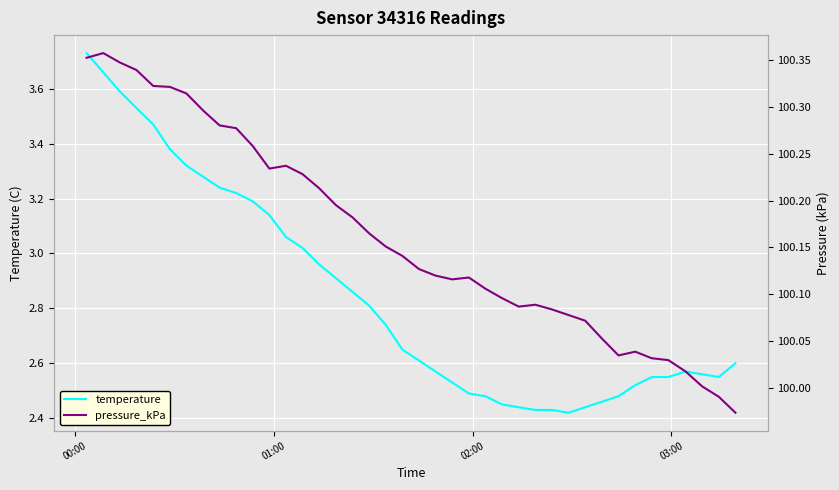

How many values in the pressure_kPa series exceed 100?

38